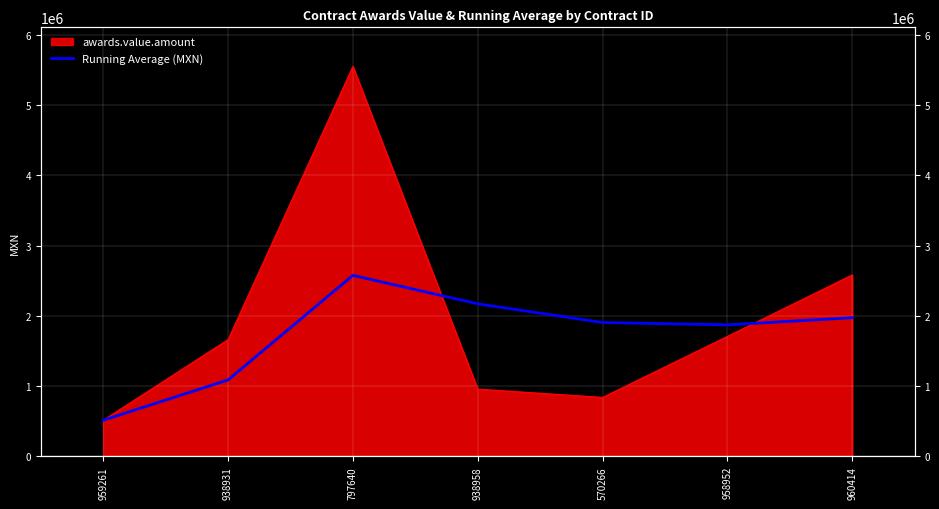

True or false: the data has more than 0 interior local peaks.

True